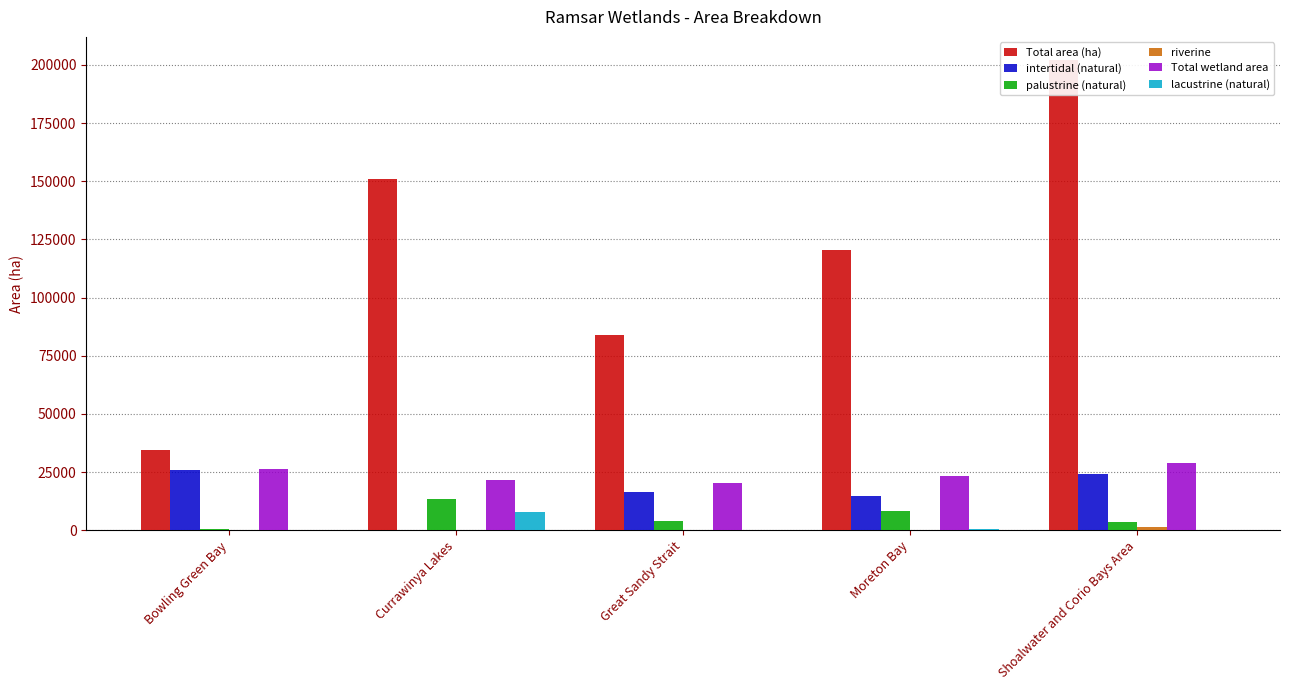

Where is Total area (ha) nearest to the value 118293?

Moreton Bay